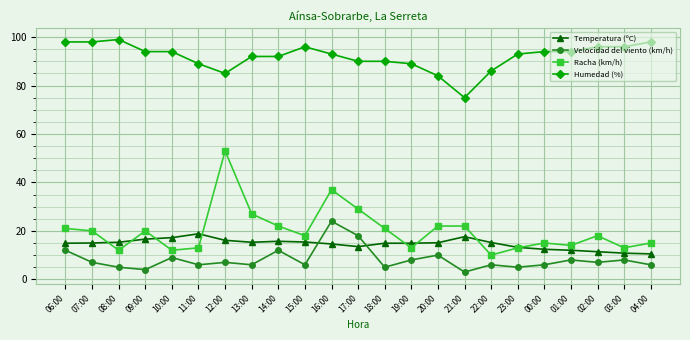

What is the value of the Racha (km/h) point at the 4th from the left?

20.0